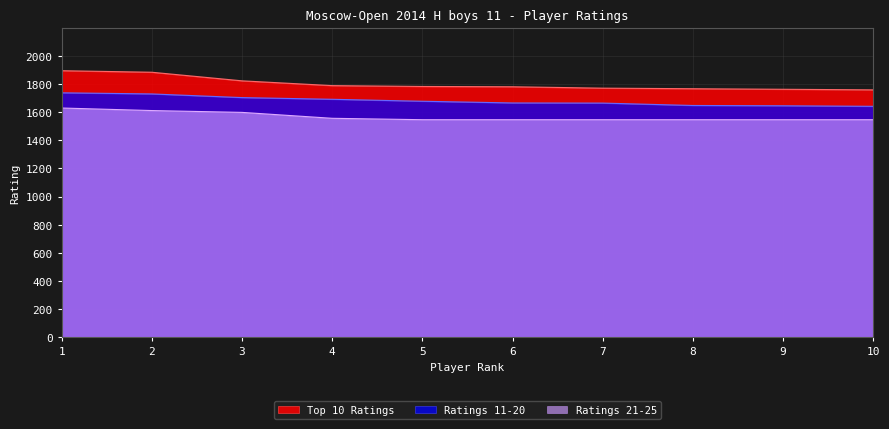

True or false: Ratings 21-25 has a value of 1546 at 7.

True